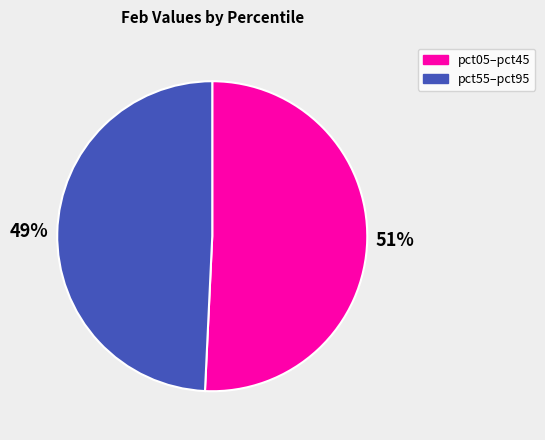

Does any single category account for the majority?

Yes